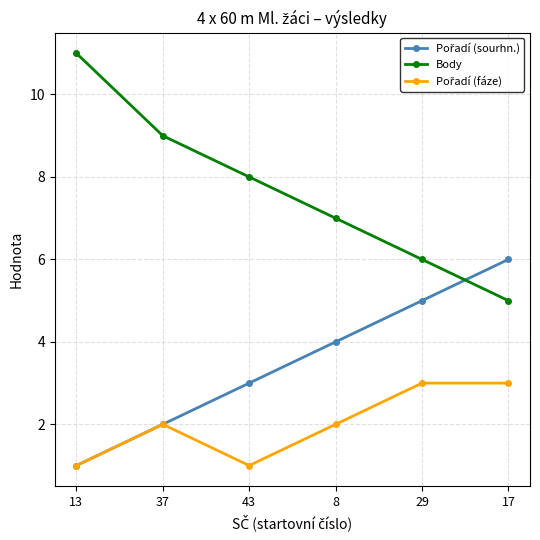

True or false: Body has a value of 11 at 13.

True